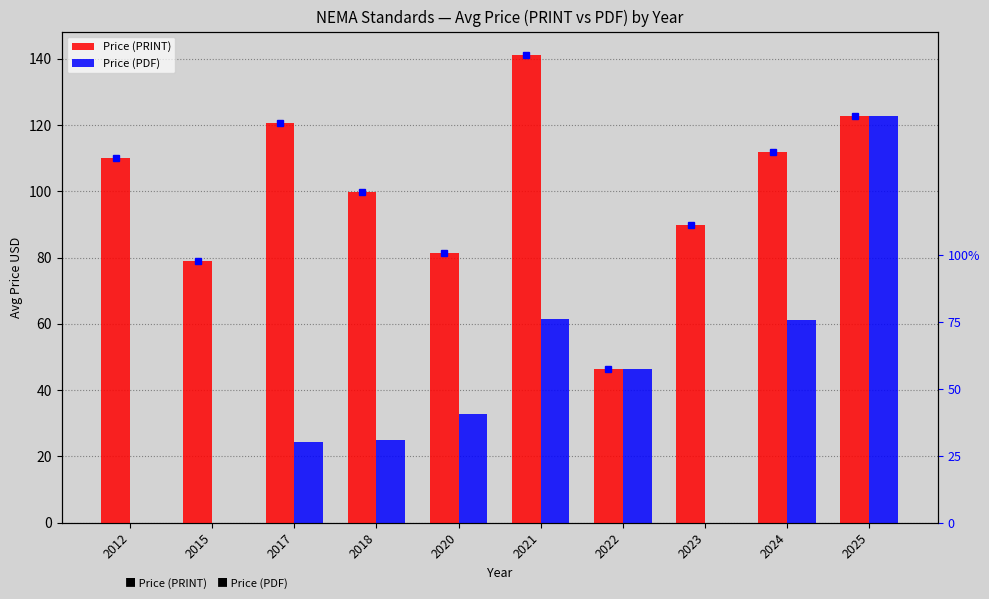

What is the difference between the maximum and minimum values in the Price (PRINT) series?

94.7